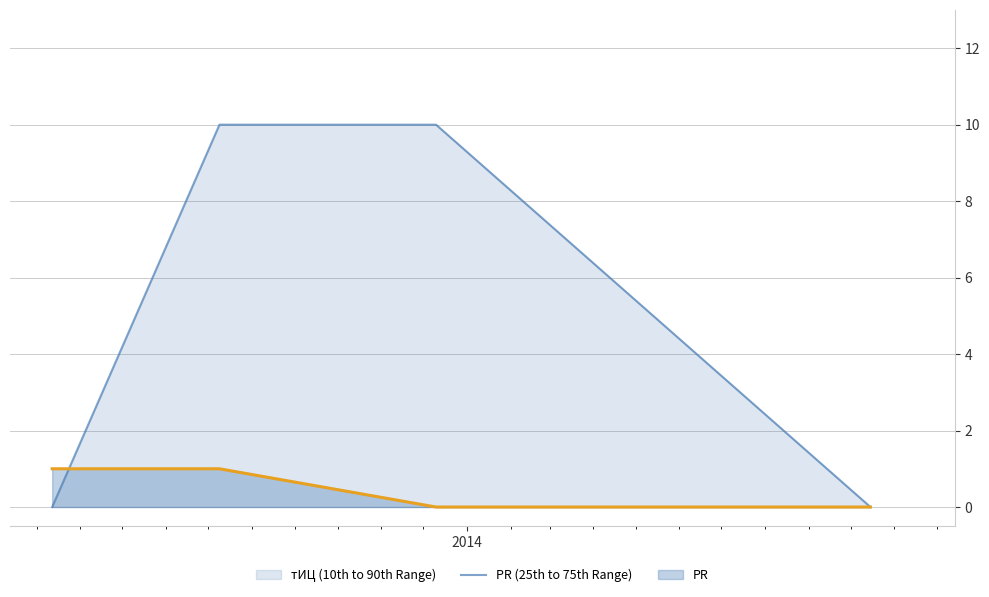

Reading left to right, list all the values displayed in this chart.

1	1	0	0